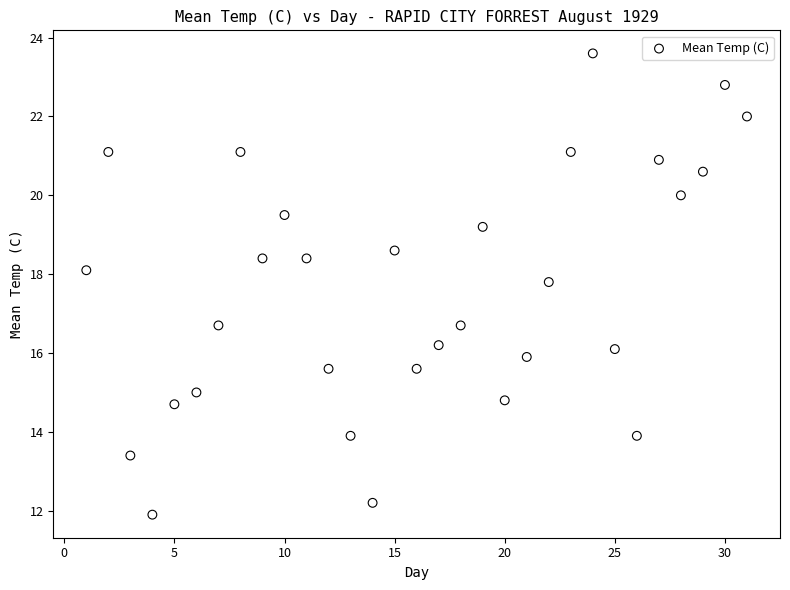

Count the number of points in this scatter plot.

31